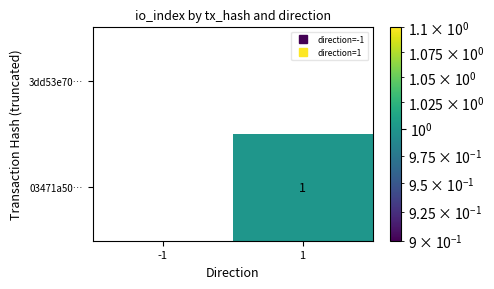

Rank the series at 1 from lowest to highest value.

3dd53e70…, 03471a50…